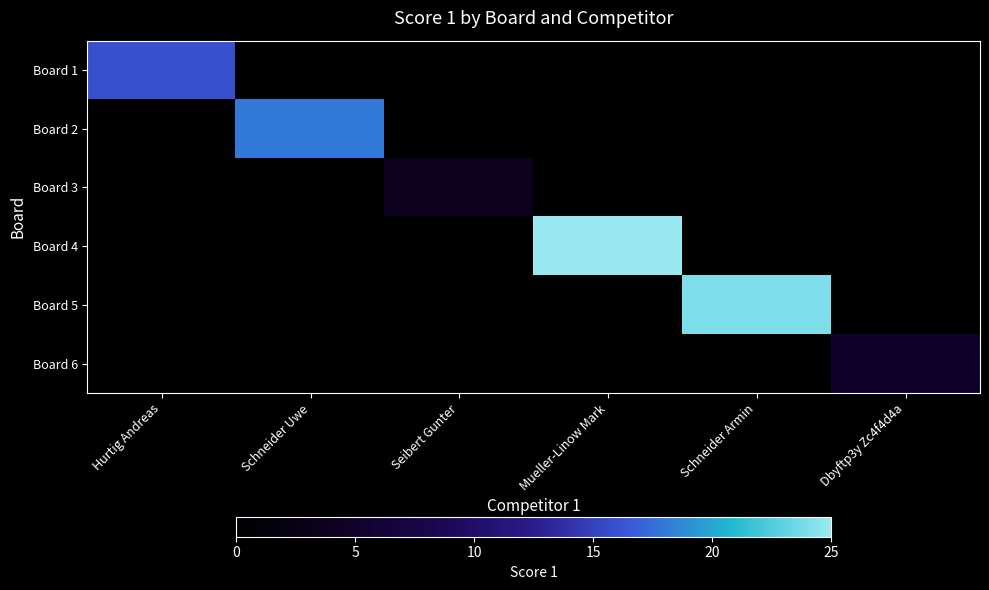

What is the maximum value shown in the chart?

25